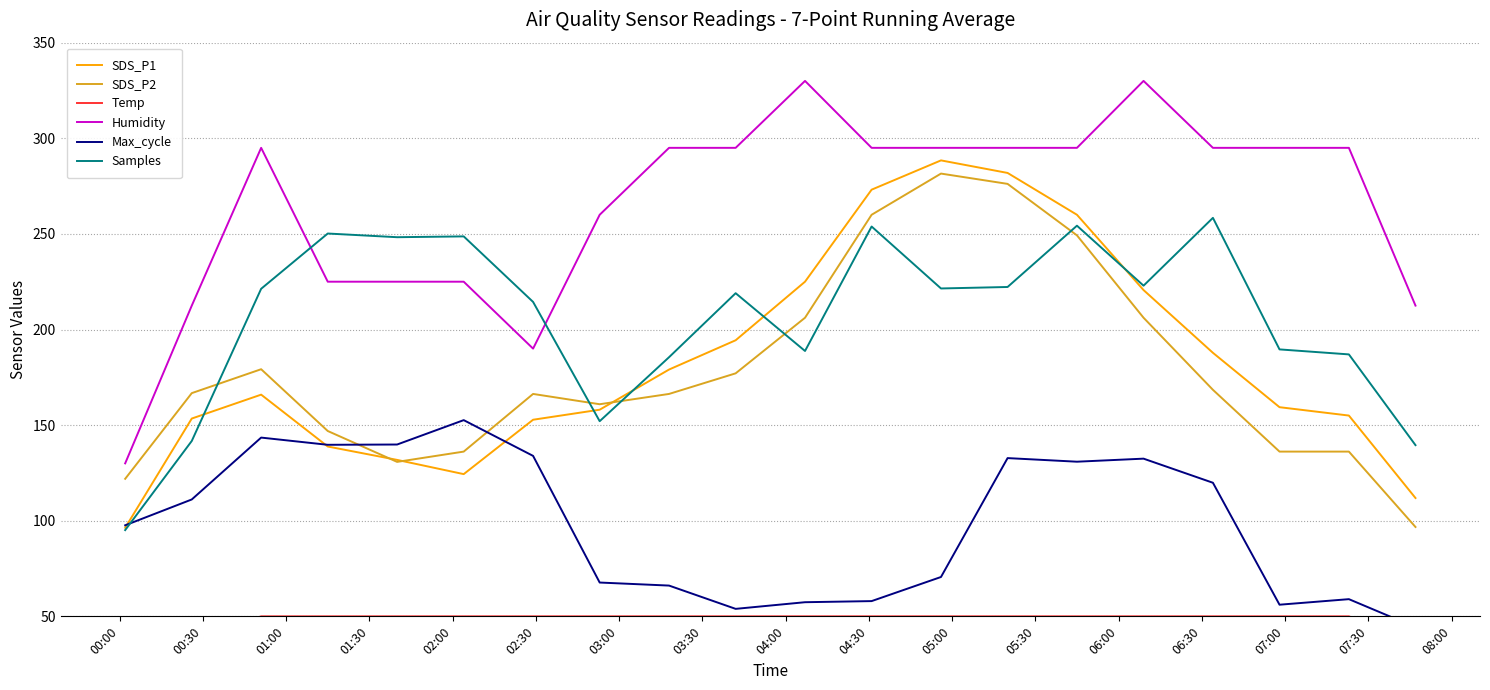

True or false: Humidity and SDS_P2 intersect in this chart.

False